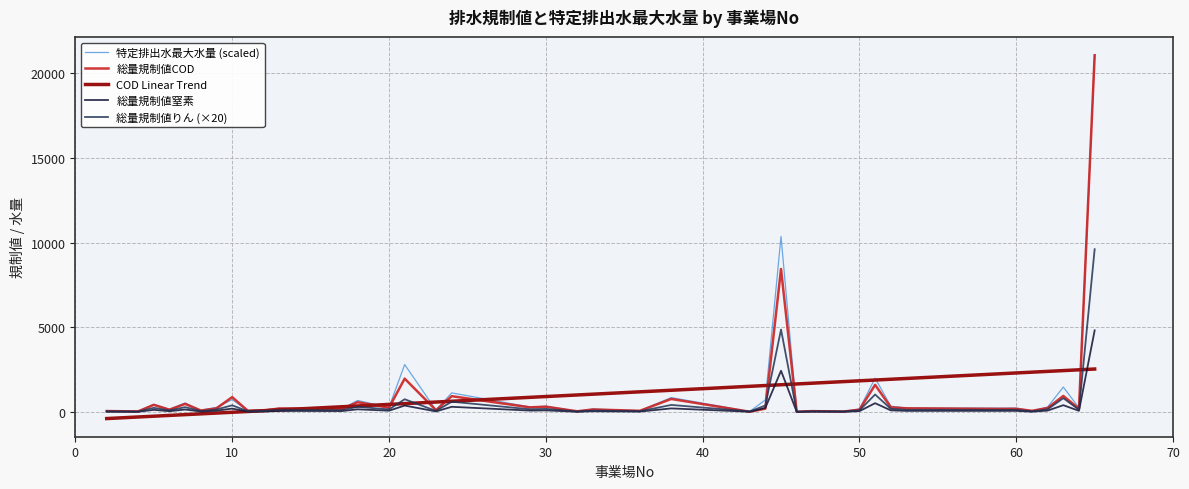

What is the difference between the maximum and minimum values in the 総量規制値COD series?

21069.7